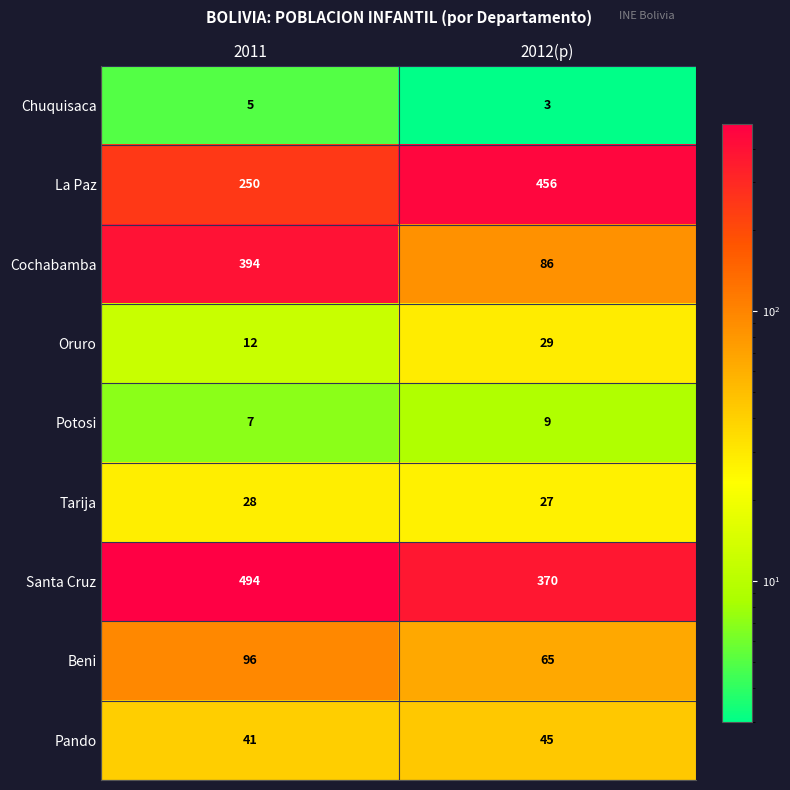

How many categories are shown in the chart?

2